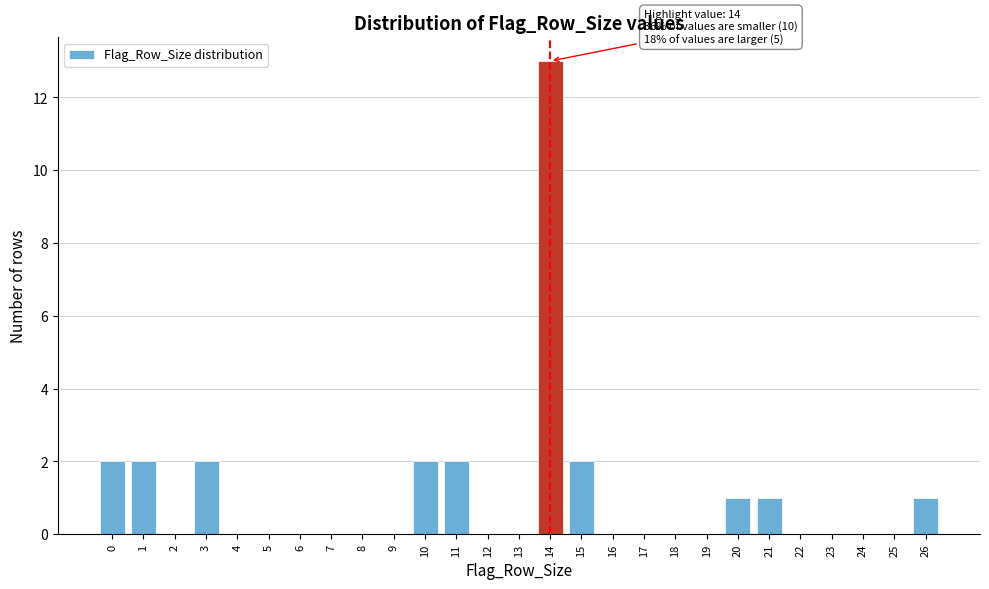

Over which range of the x-axis is the bar tallest?

13.5 to 14.5